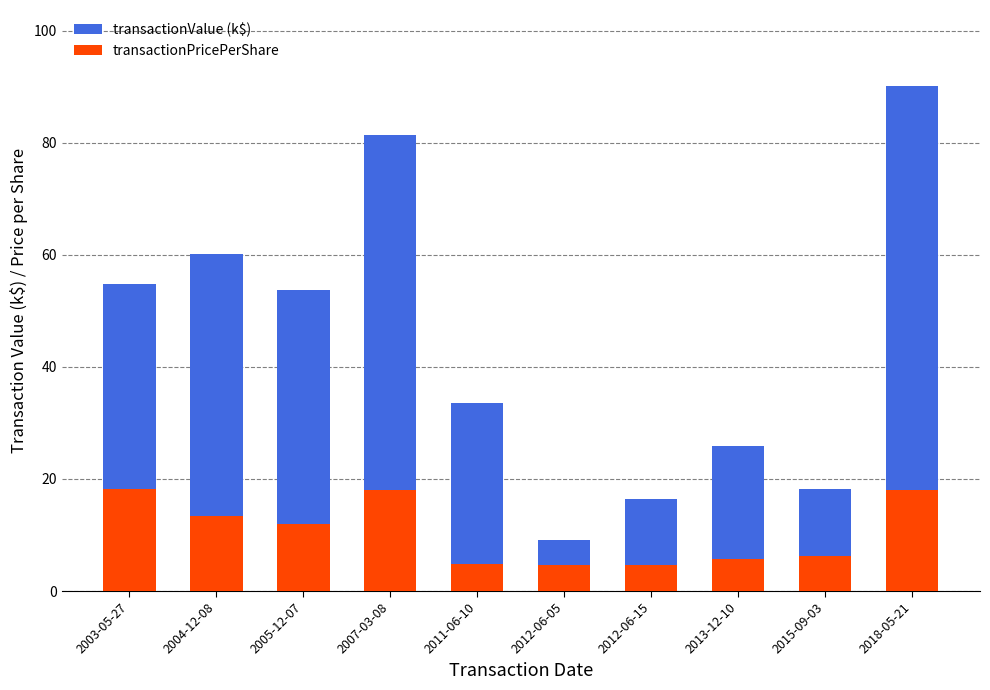

The transactionPricePerShare series shows 18.2 at 2003-05-27. True or false?

True